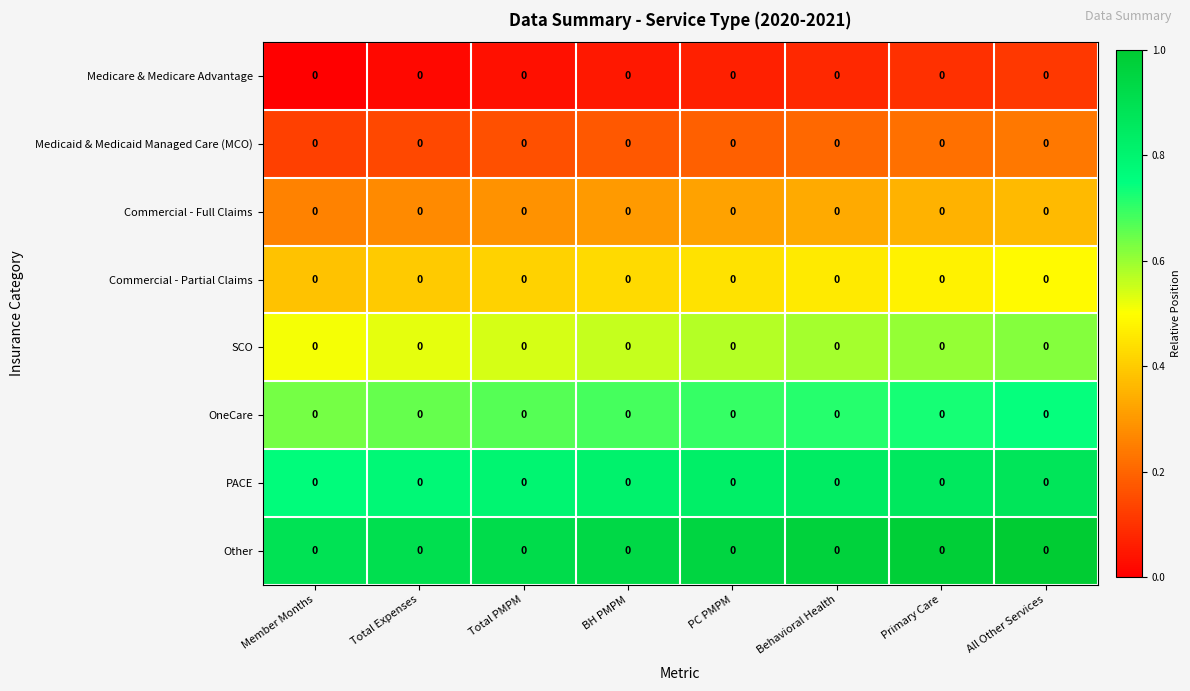

Rank the categories by row_0 value from lowest to highest.

Member Months, Total Expenses, Total PMPM, BH PMPM, PC PMPM, Behavioral Health, Primary Care, All Other Services